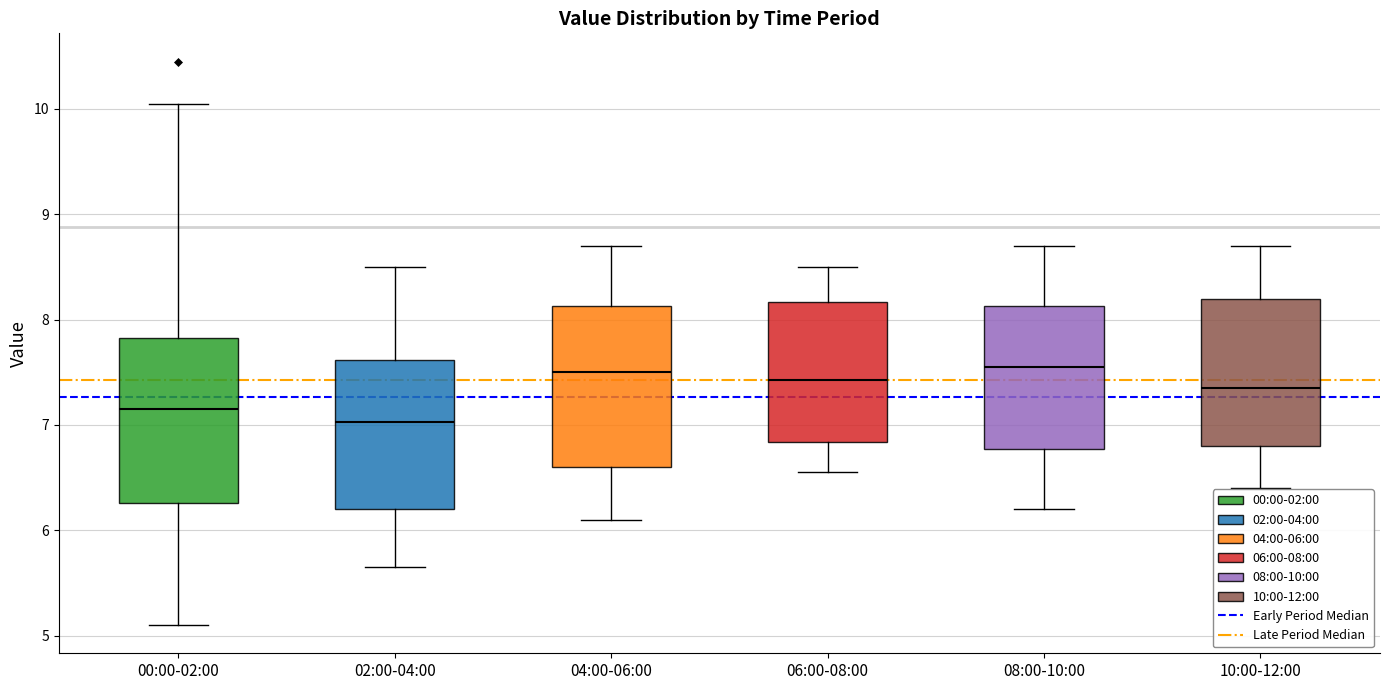

Reading left to right, transcribe this box plot: for each box, give where its median line is, the range the box spans, and where its two whiskers end, as read against the y-axis. The values are not printed on the chart, so give them approximately, as read against the axis.

00:00-02:00: median 7.2, box 6.3 to 7.8, whiskers 5.1 to 10.1
02:00-04:00: median 7.0, box 6.2 to 7.6, whiskers 5.7 to 8.5
04:00-06:00: median 7.5, box 6.6 to 8.1, whiskers 6.1 to 8.7
06:00-08:00: median 7.4, box 6.8 to 8.2, whiskers 6.6 to 8.5
08:00-10:00: median 7.6, box 6.8 to 8.1, whiskers 6.2 to 8.7
10:00-12:00: median 7.4, box 6.8 to 8.2, whiskers 6.4 to 8.7